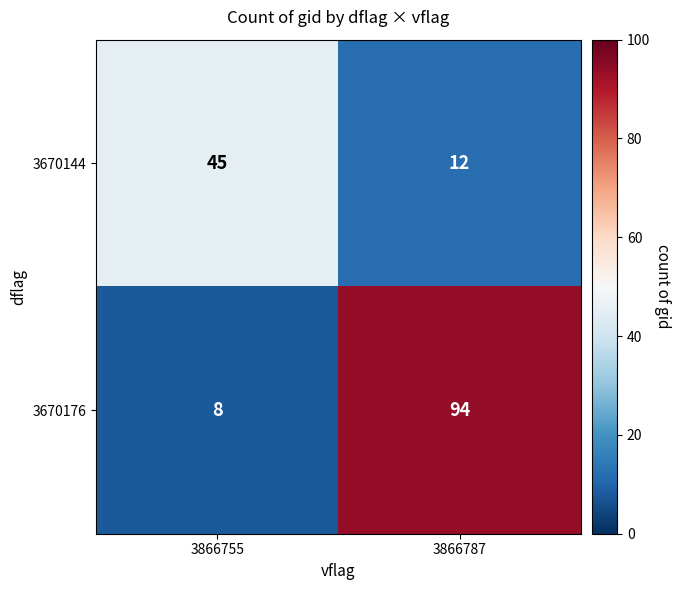

What is the maximum value shown in the chart?

94